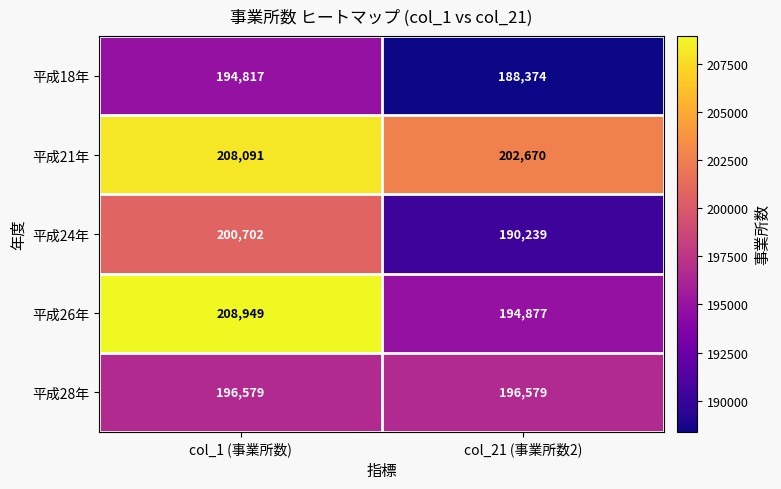

True or false: 平成28年 has a value of 196579 at col_21 (事業所数2).

True